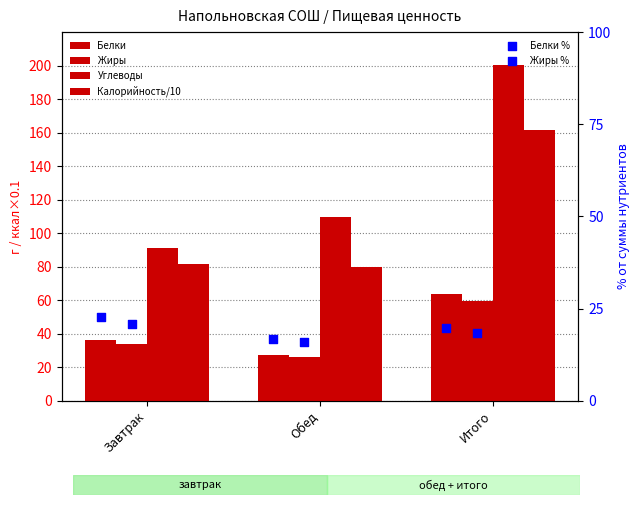

Which series contains the highest Y value?

Углеводы